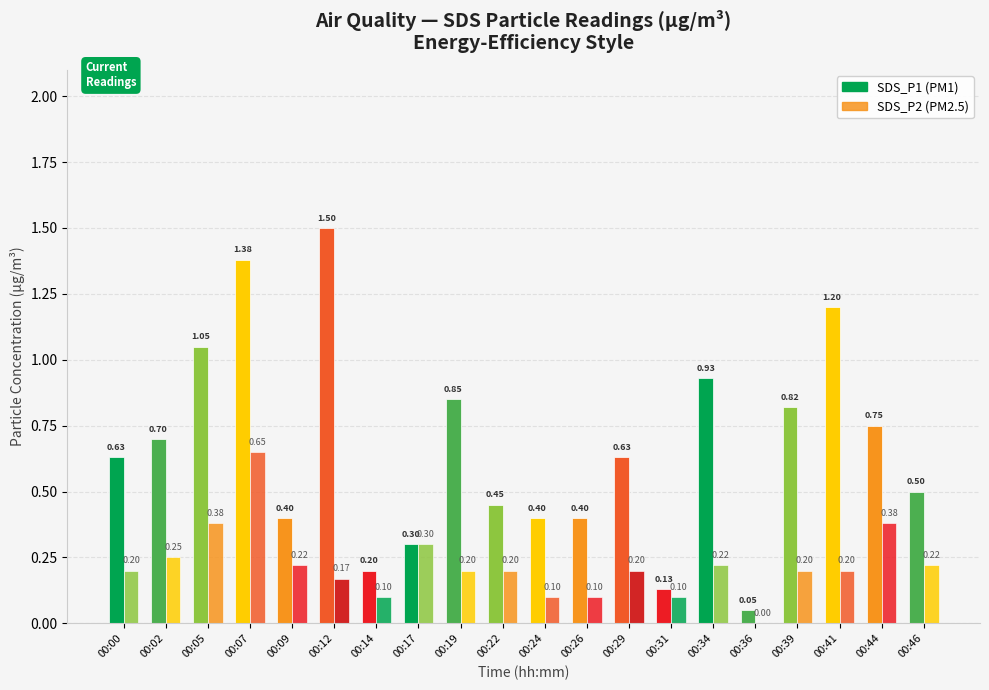

At which category is the sum across all series the highest?

00:07